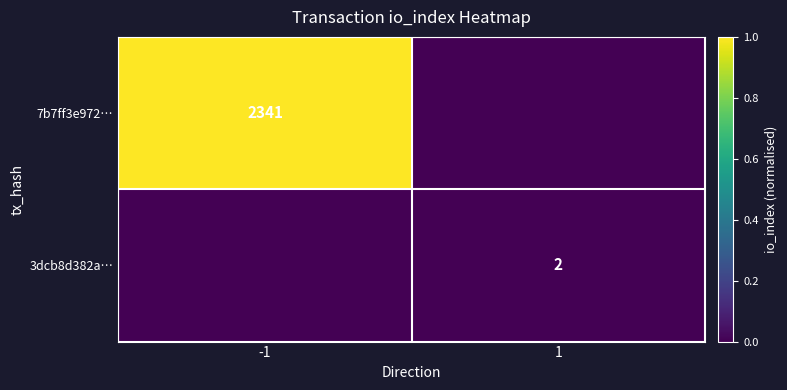

The value of 7b7ff3e972… at -1 is 3572. True or false?

False